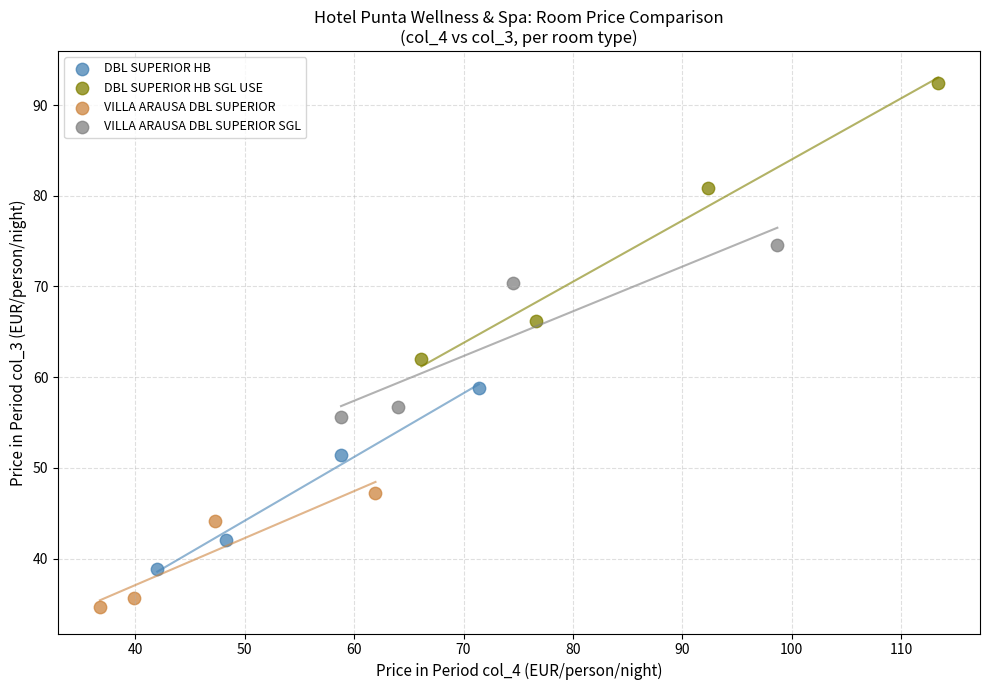

Which series contains the highest Y value?

DBL SUPERIOR HB SGL USE